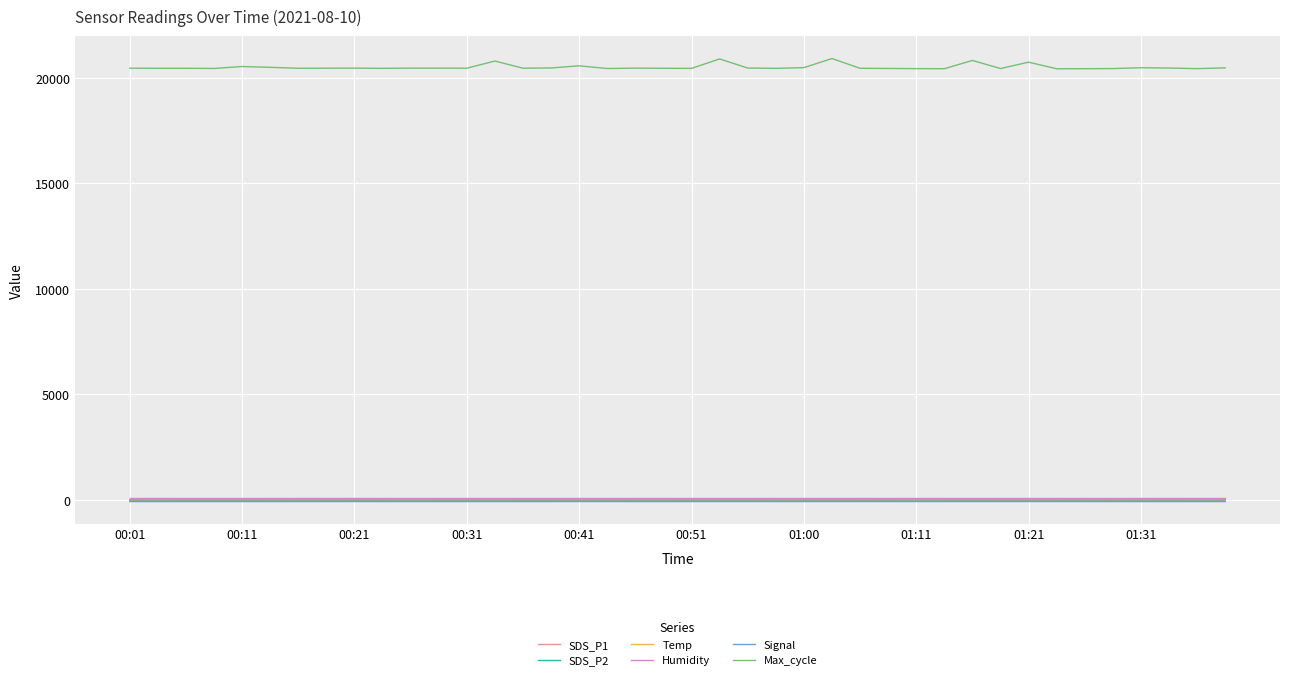

True or false: Temp and Max_cycle intersect in this chart.

False